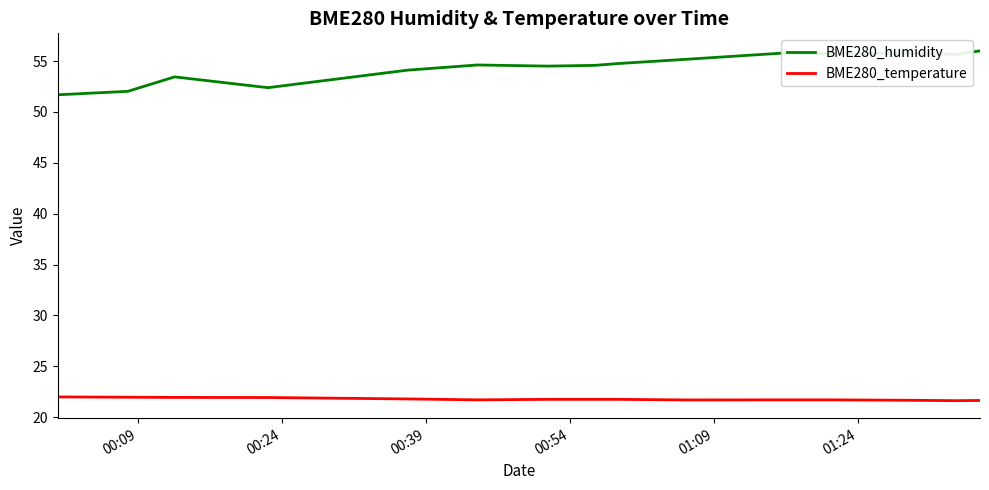

What is the highest value of the BME280_temperature series?

22.0